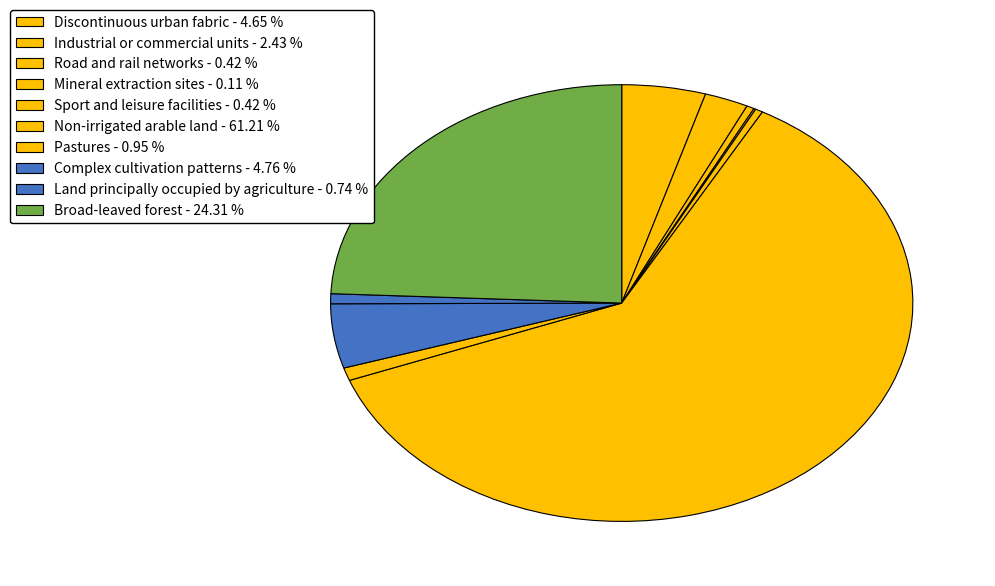

How much of the chart is everything except Complex cultivation patterns?

95.2%